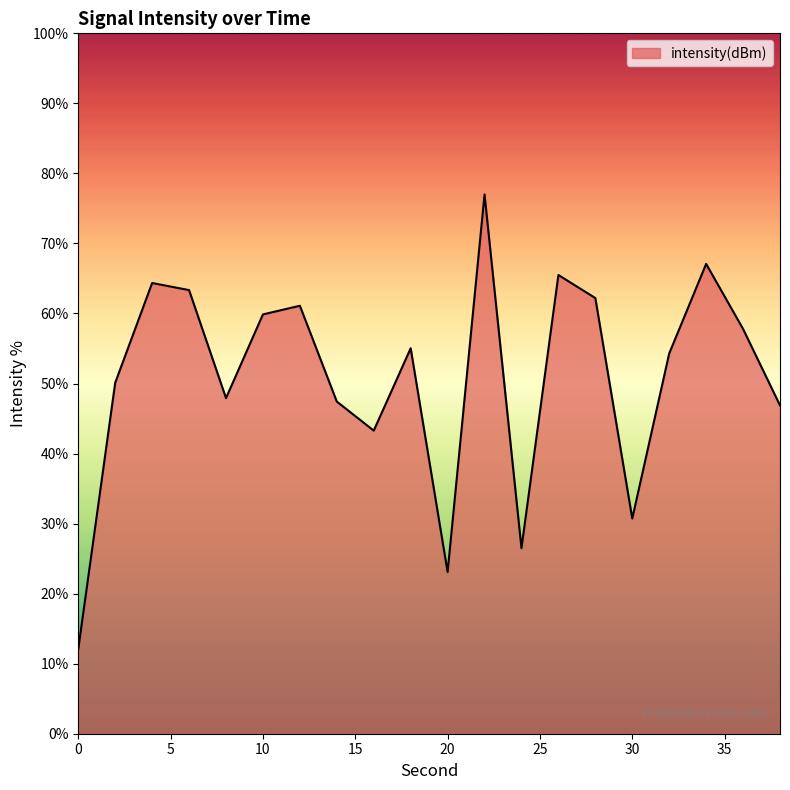

What is the smallest value displayed?

12.1